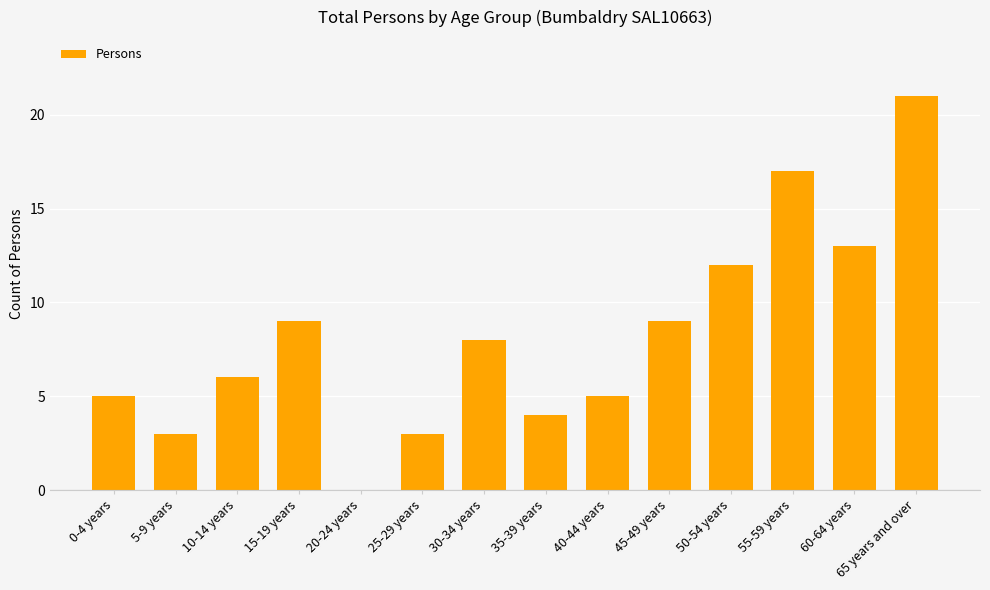

What is the sum of the values at 15-19 years and 40-44 years?

14